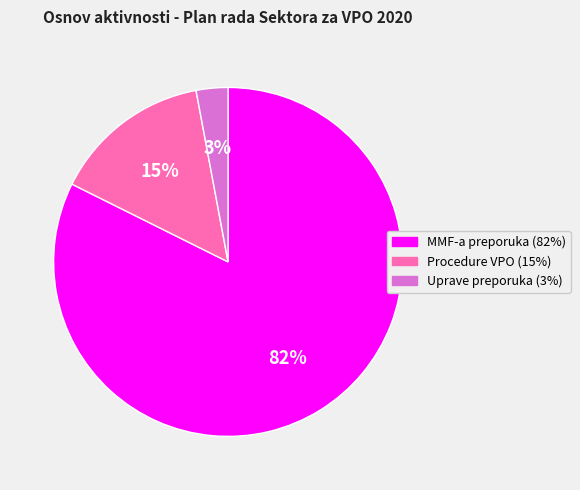

To the nearest percent, what is the average slice percentage?

33%